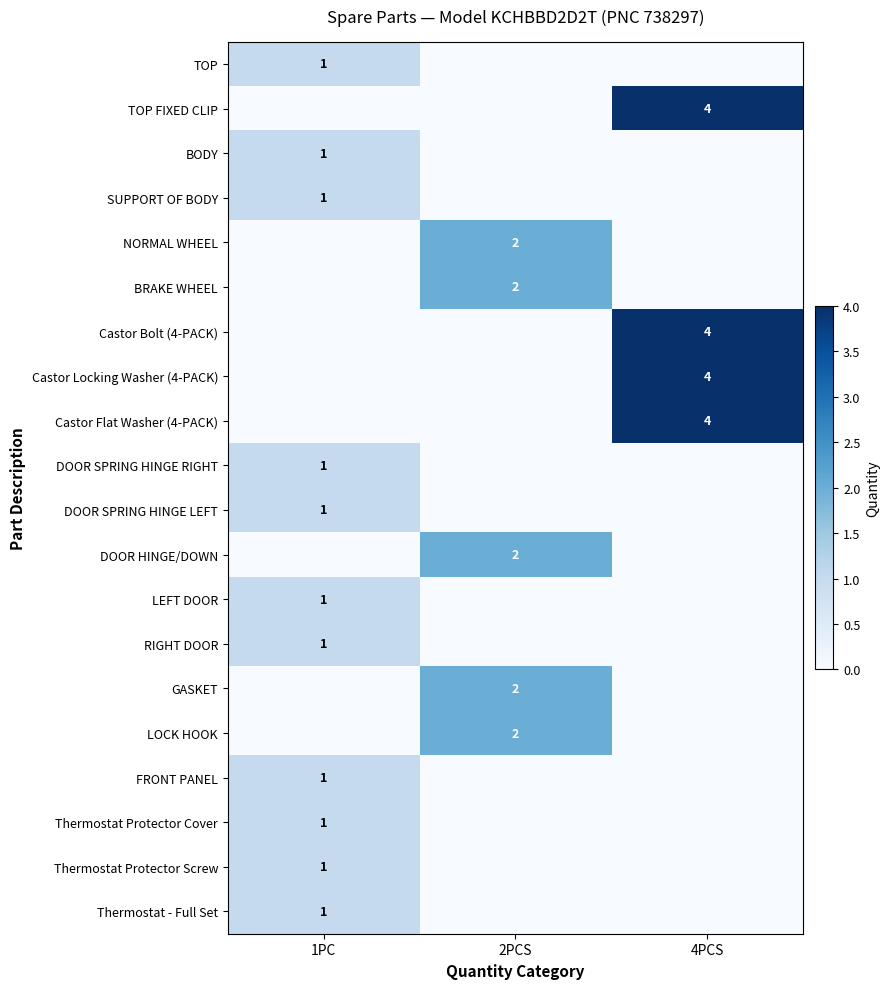

True or false: DOOR HINGE/DOWN has a value of 2 at 2PCS.

True